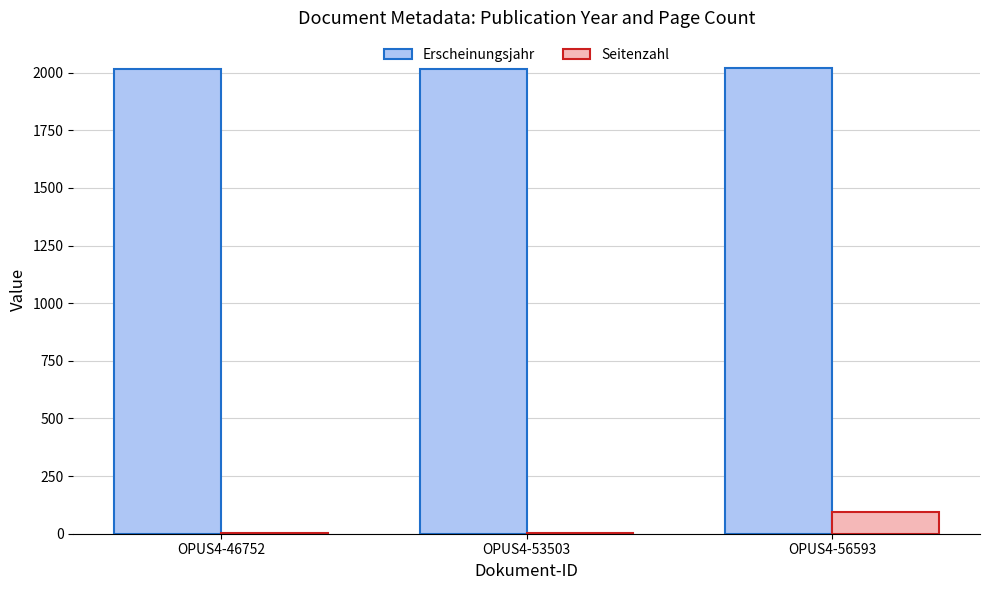

What is the spread (max minus min) of values at OPUS4-46752?

2012